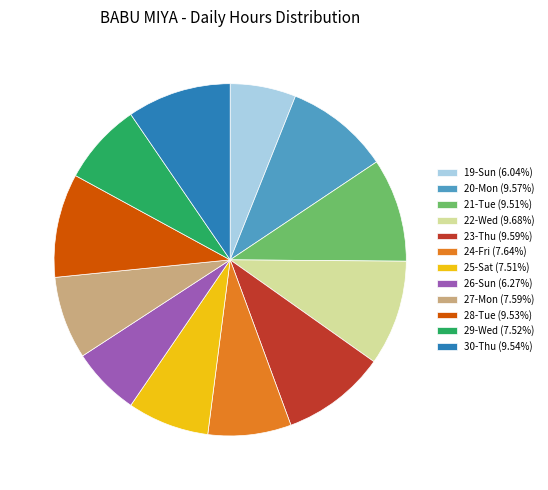

What is the ratio of the value at 24-Fri (7.64%) to the value at 22-Wed (9.68%)?

0.8